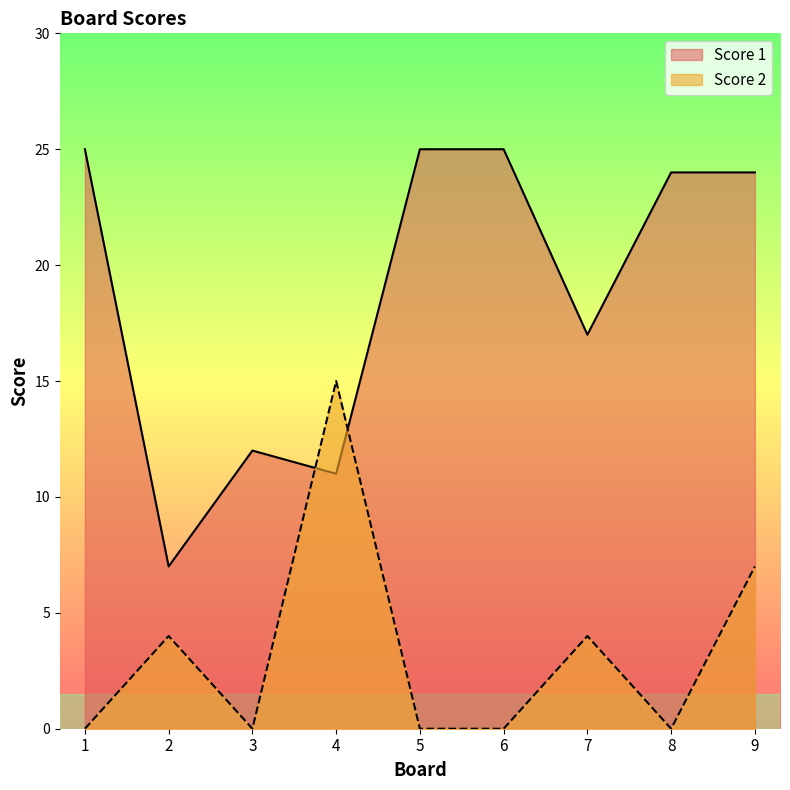

What is the sum of the Score 2 values at 7 and 3?

4